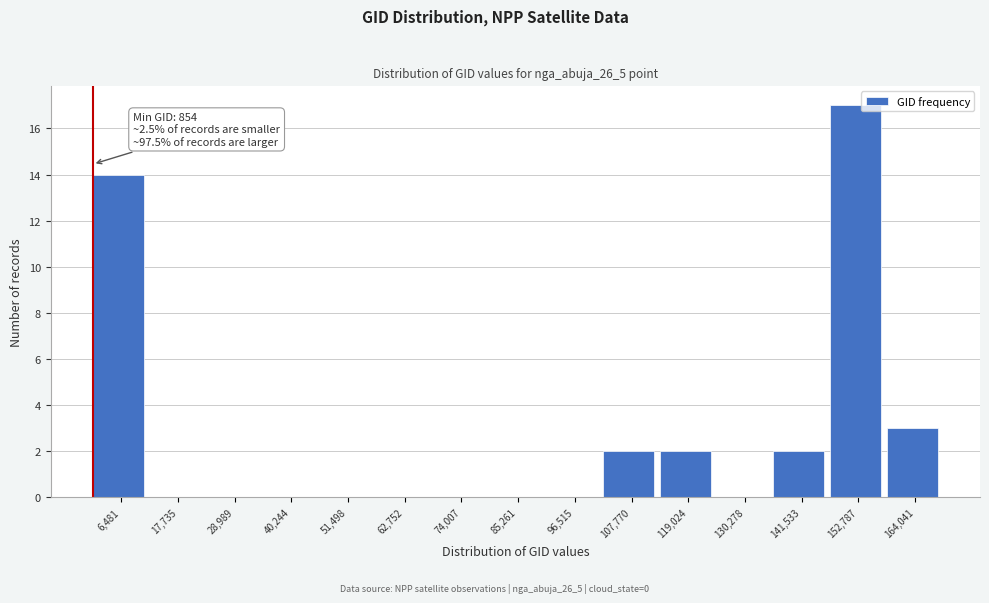

Which range on the x-axis has the tallest bar?

148000 to 158000